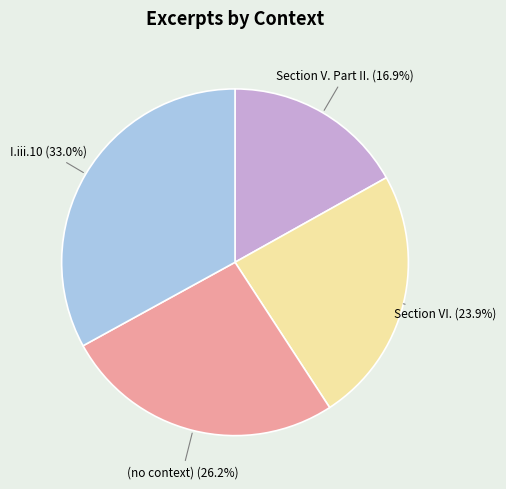

Is there a majority slice in this chart?

No